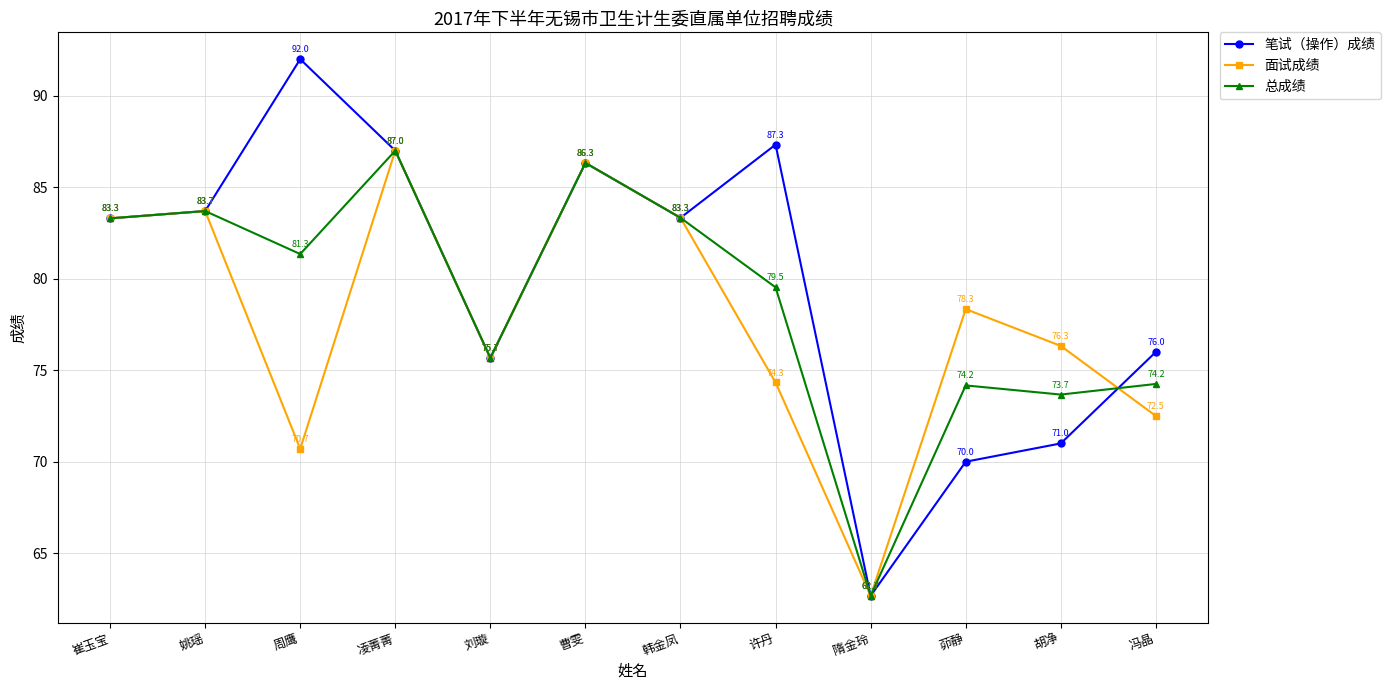

At which label does 笔试（操作）成绩 first exceed 83?

崔玉宝